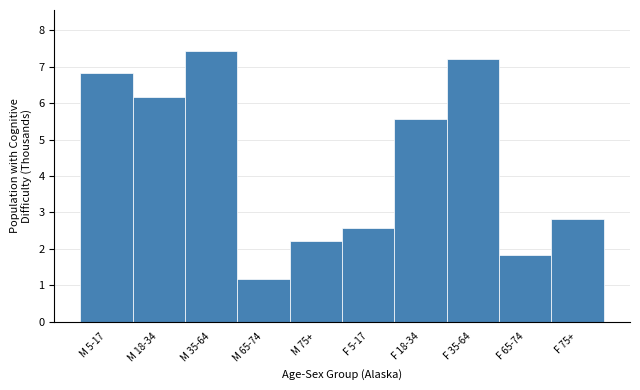

Reading right to left, list all the values displayed in this chart.

2.8	1.8	7.2	5.6	2.6	2.2	1.2	7.4	6.2	6.8